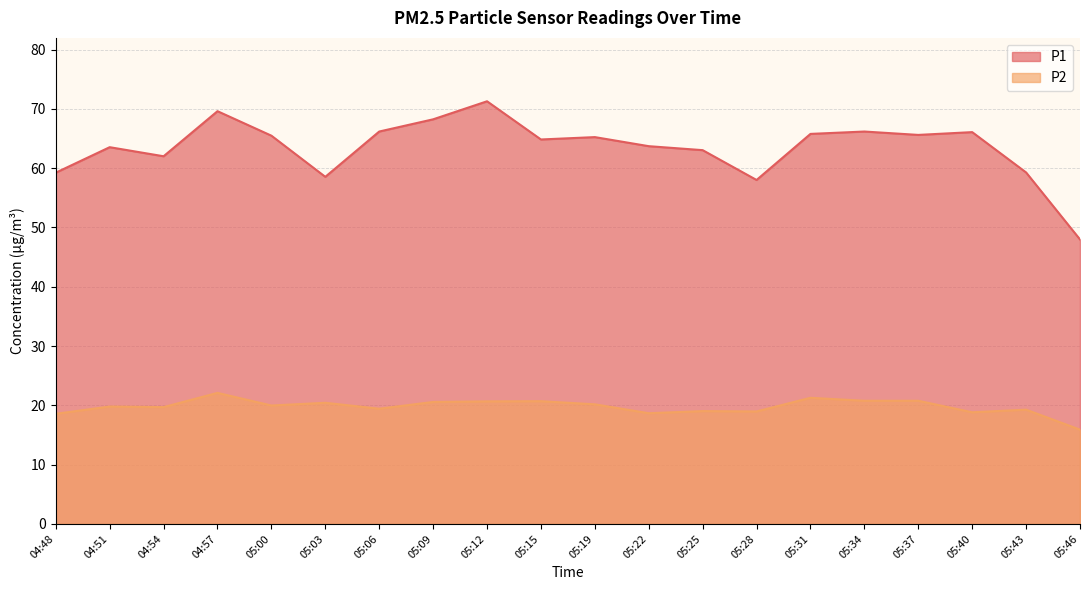

What are all the series names shown in the legend?

P1, P2